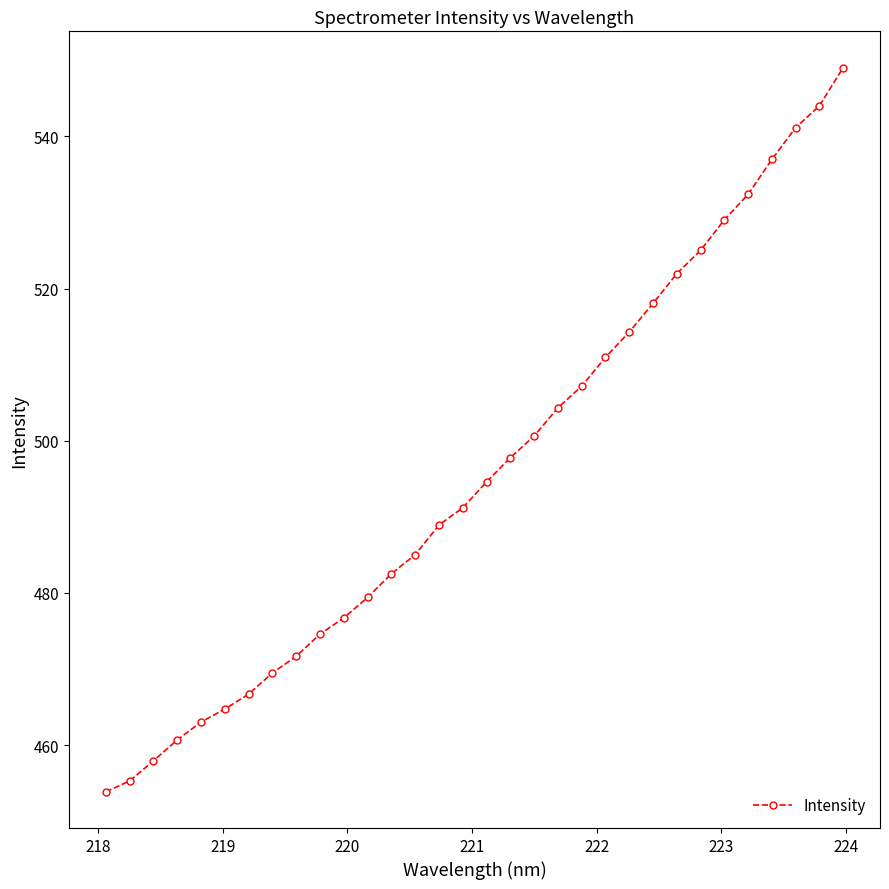

Reading right to left, transcribe all the data shown in this chart.

549.1	544.0	541.2	537.0	532.4	529.0	525.0	522.0	518.1	514.3	511.0	507.2	504.3	500.6	497.8	494.6	491.2	488.9	485.0	482.5	479.4	476.7	474.6	471.7	469.5	466.7	464.7	463.0	460.7	457.9	455.3	453.9